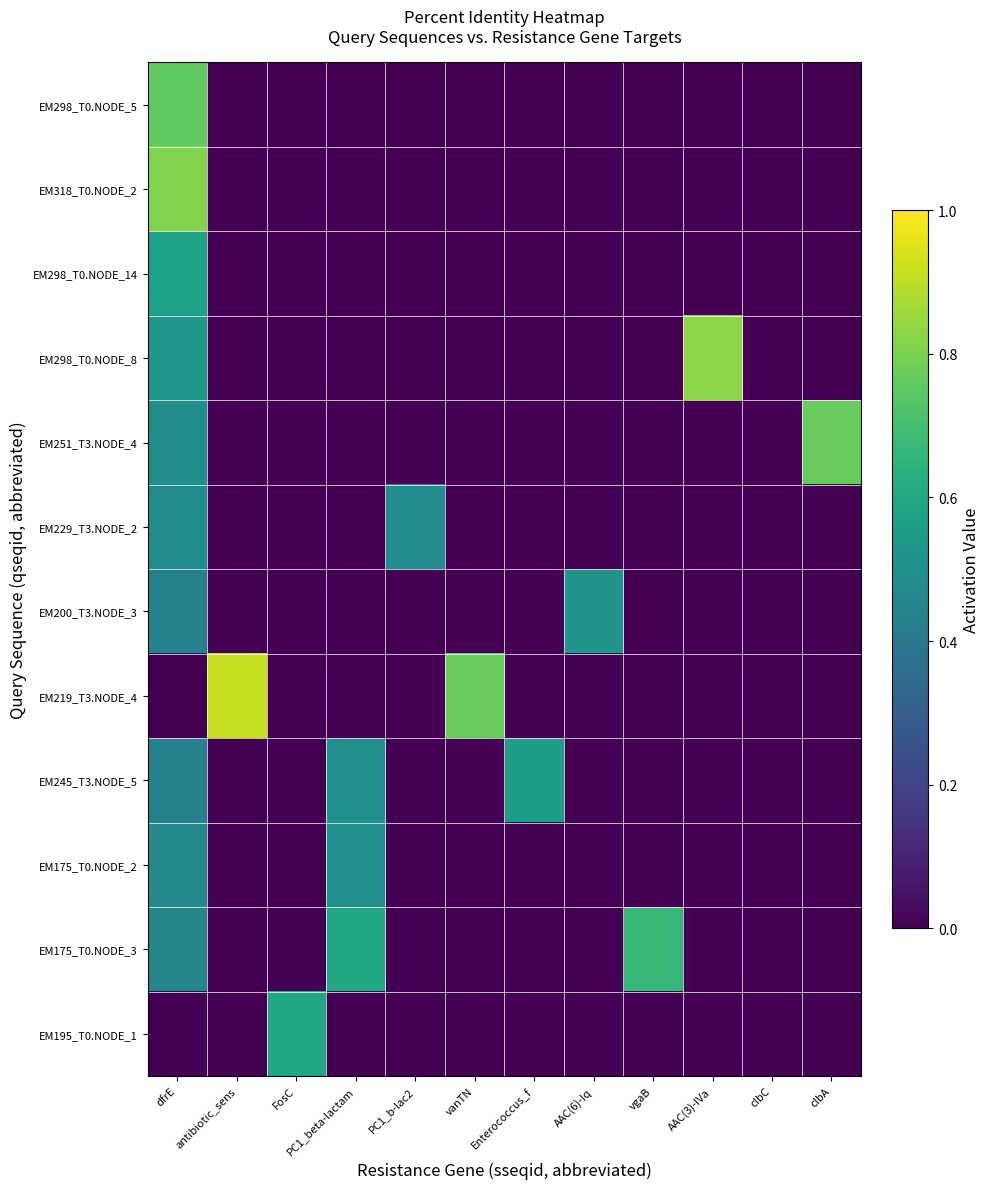

What is the maximum value shown in the chart?

0.9